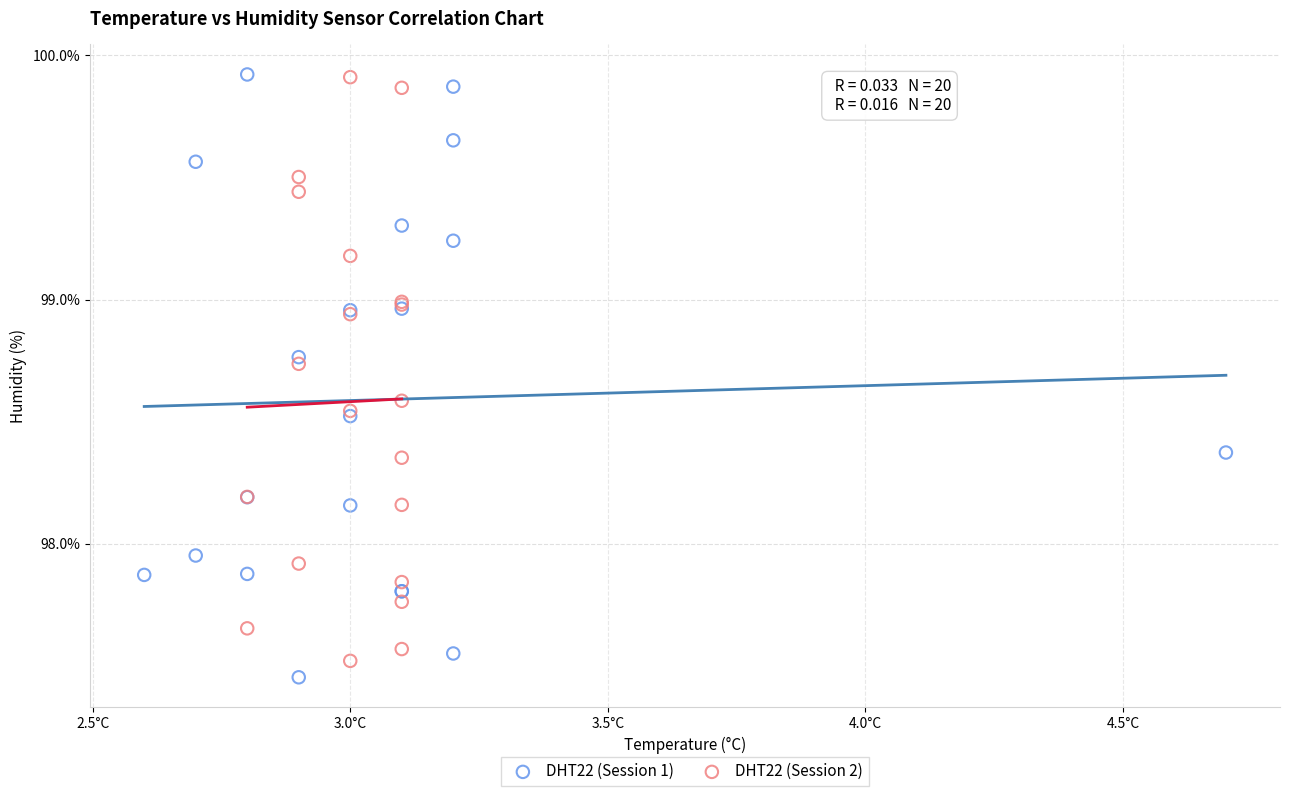

What are all the series names shown in the legend?

DHT22 (Session 1), DHT22 (Session 2)